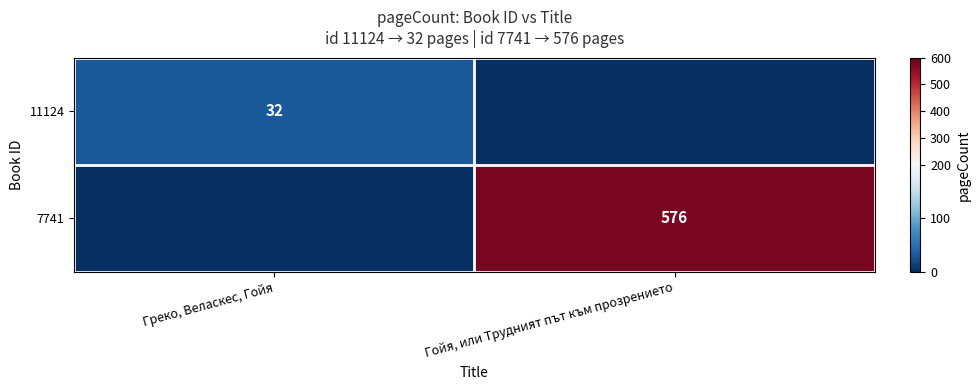

At how many categories does at least one series exceed 239?

1